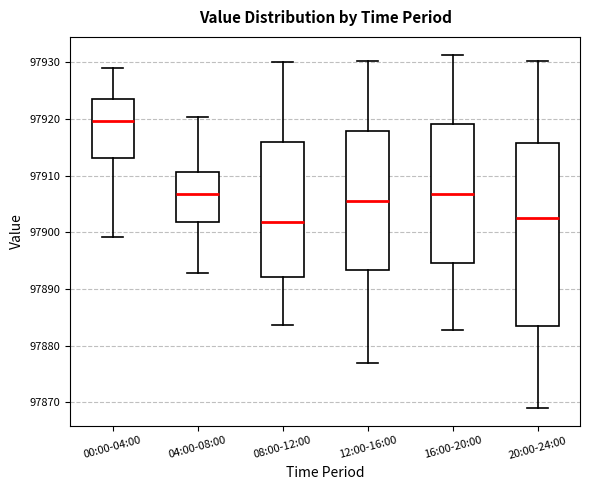

Which box is the tallest, from its lower edge to its upper edge?

20:00-24:00